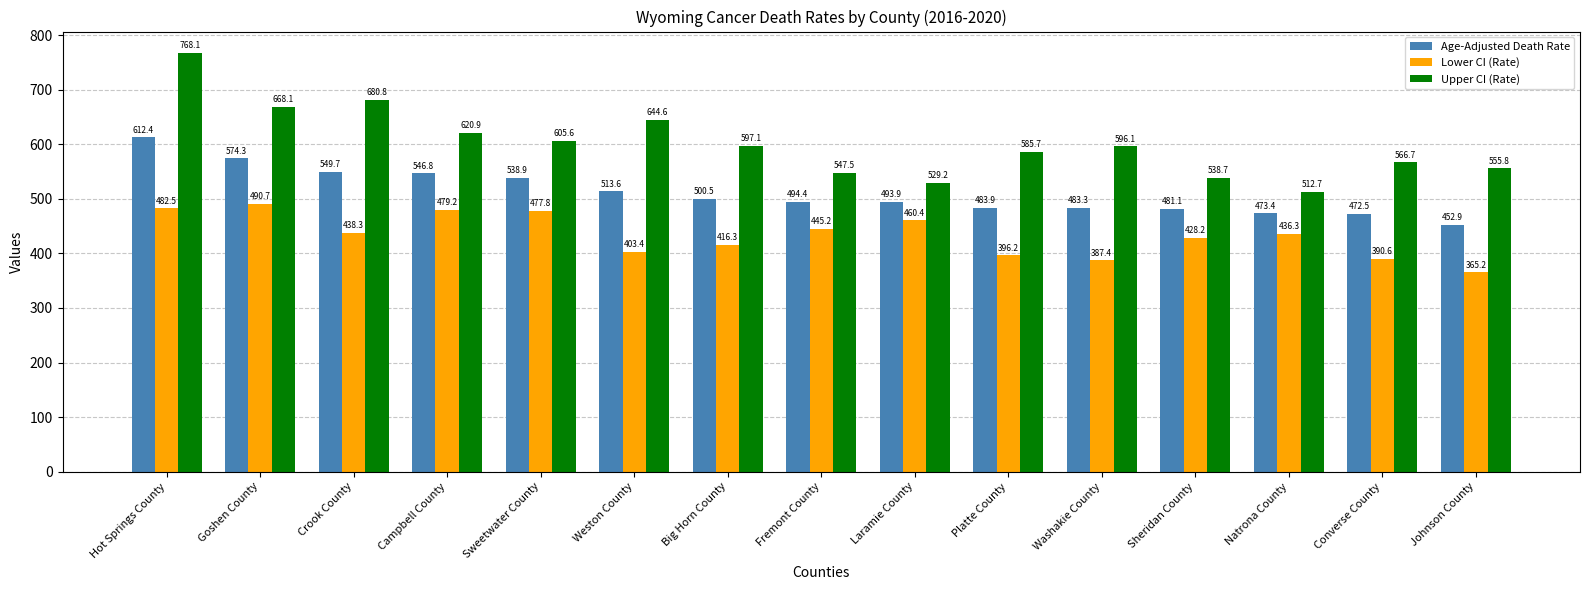

Where is Upper CI (Rate) nearest to the value 640?

Weston County